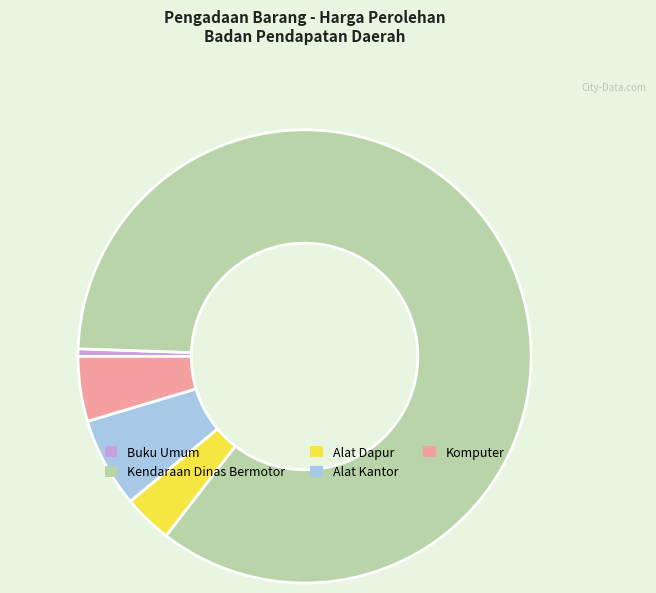

Count the number of slices in the pie.

5